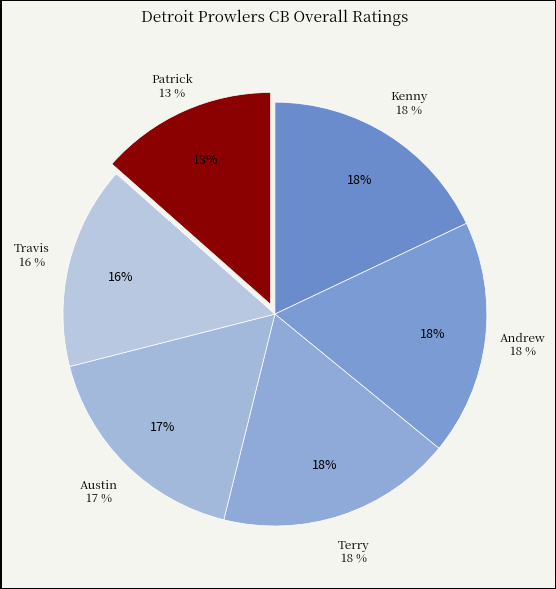

What is the smallest slice in the pie chart?

Patrick